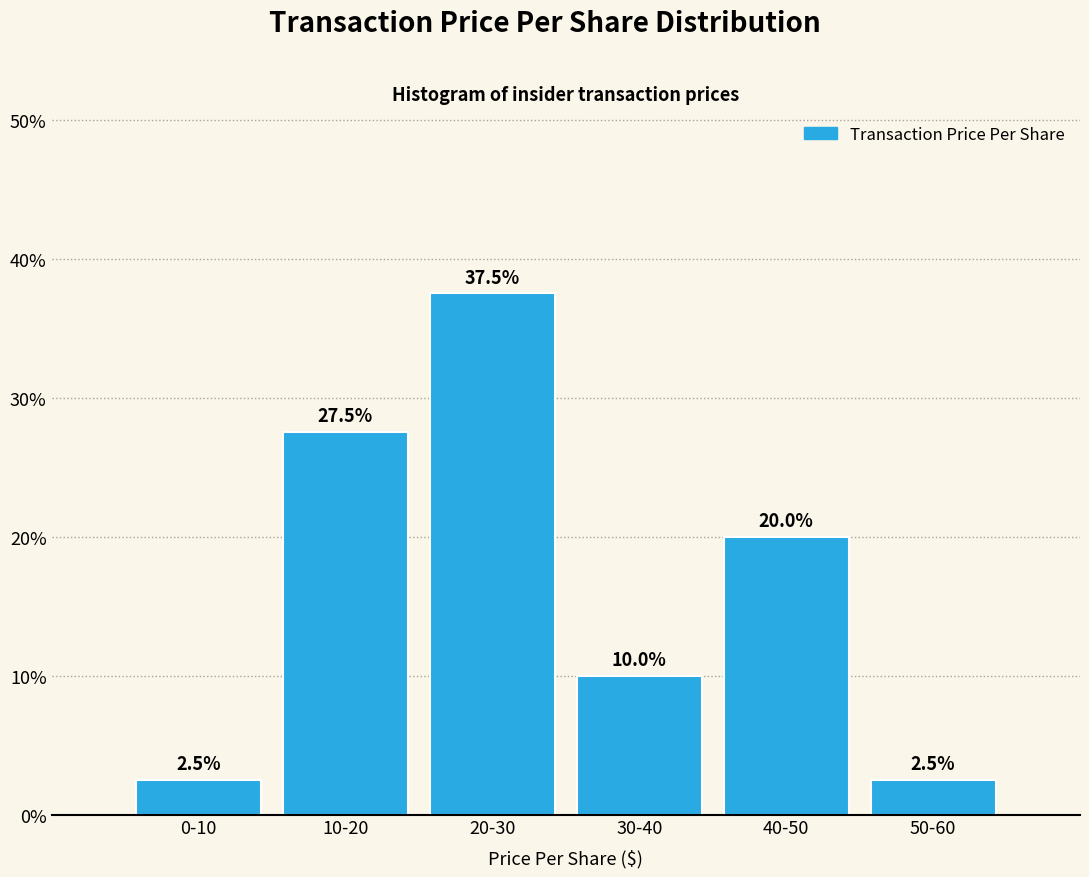

Reading right to left, list all the values displayed in this chart.

50-60=2.5	40-50=20.0	30-40=10.0	20-30=37.5	10-20=27.5	0-10=2.5